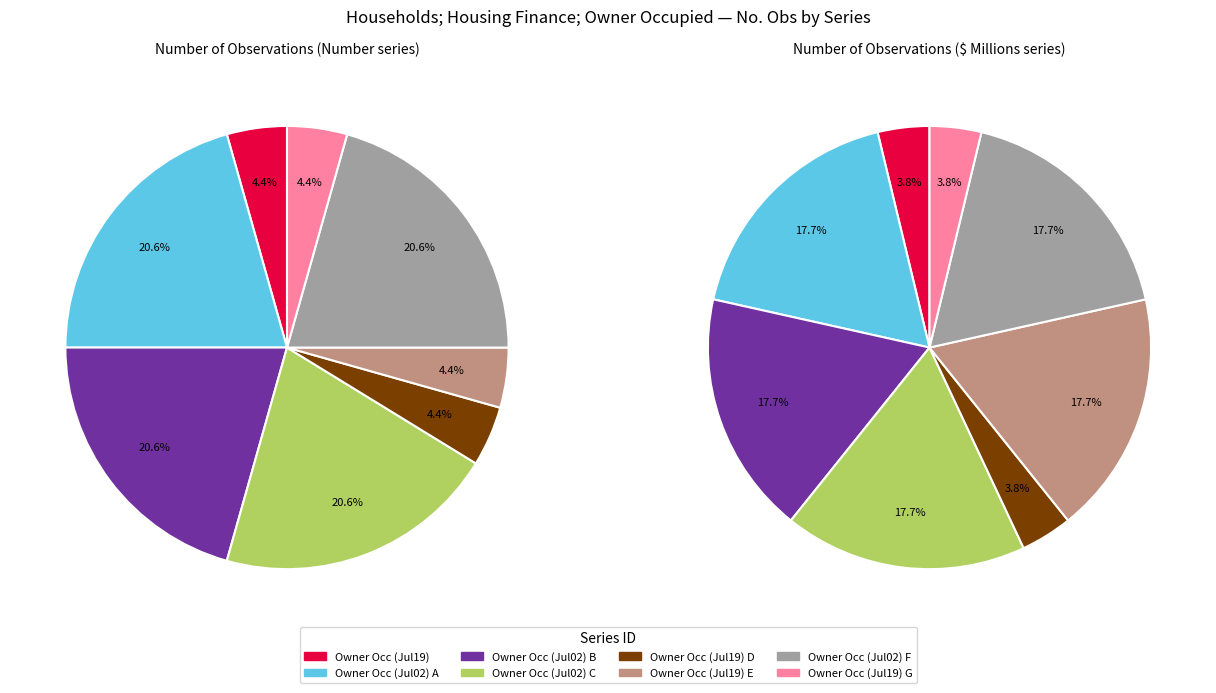

The A108276086F slice represents 6% of the pie. True or false?

False